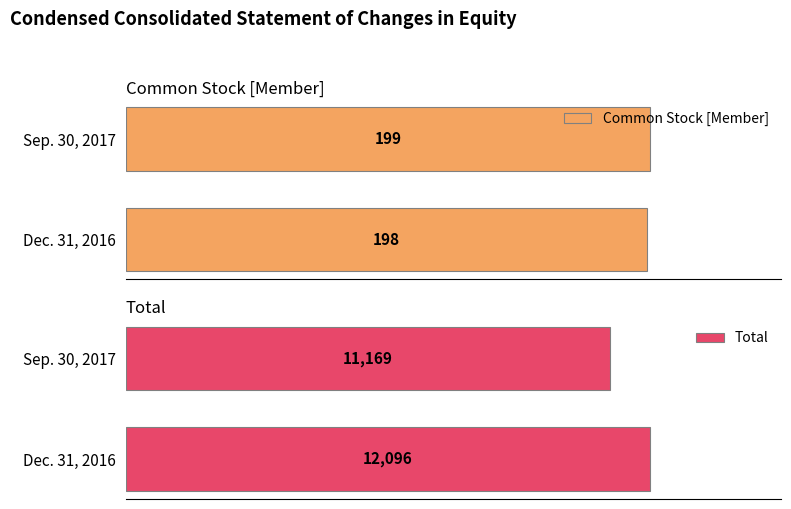

What is the value of the Total bar at the 2nd from the left?

11169